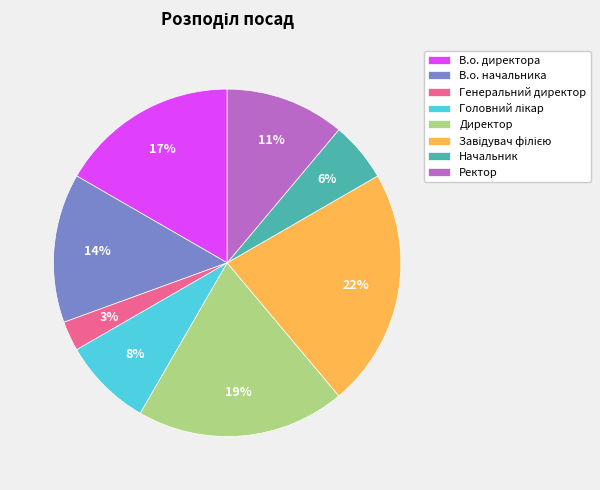

How many segments does this pie chart have?

8